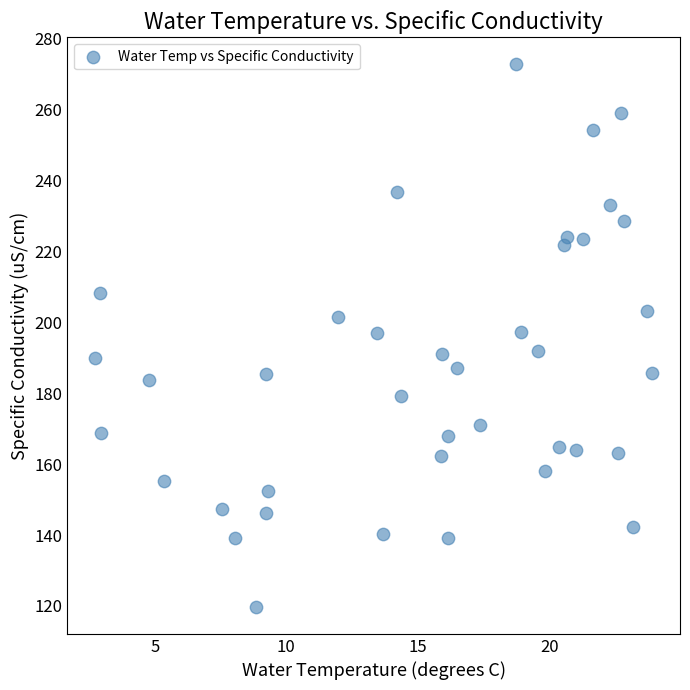

What is the range of X values (max minus min)?

21.2